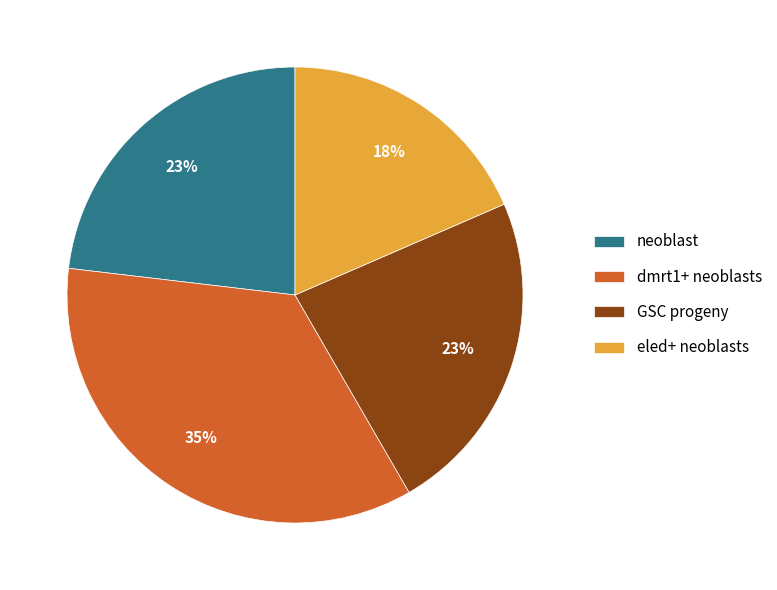

Does dmrt1+ neoblasts account for over 50% of the chart?

No